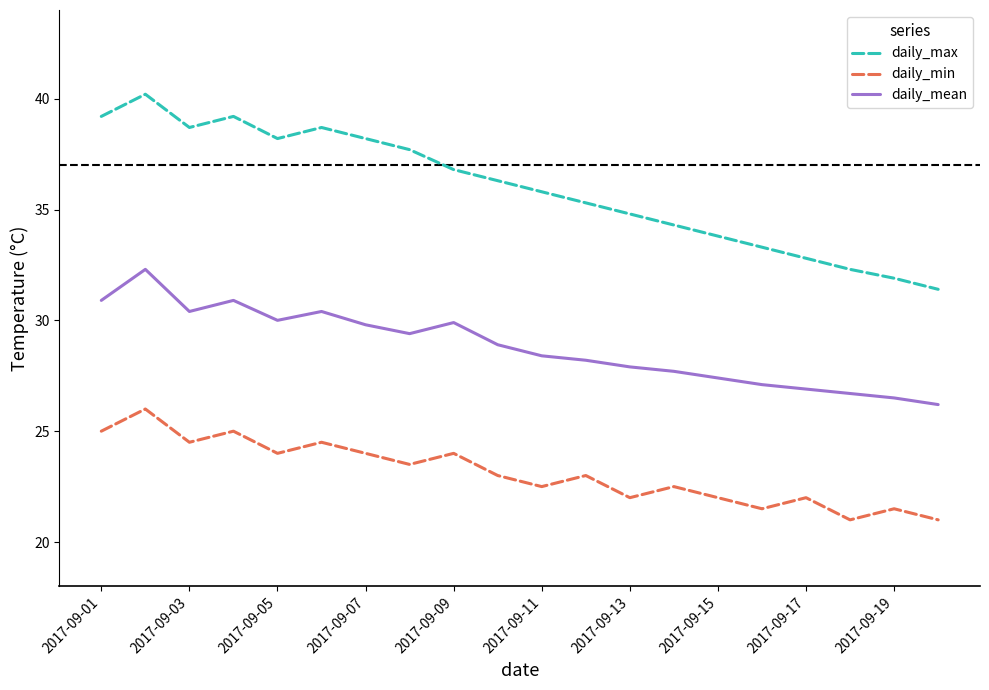

Which series has the largest total across all categories?

daily_max